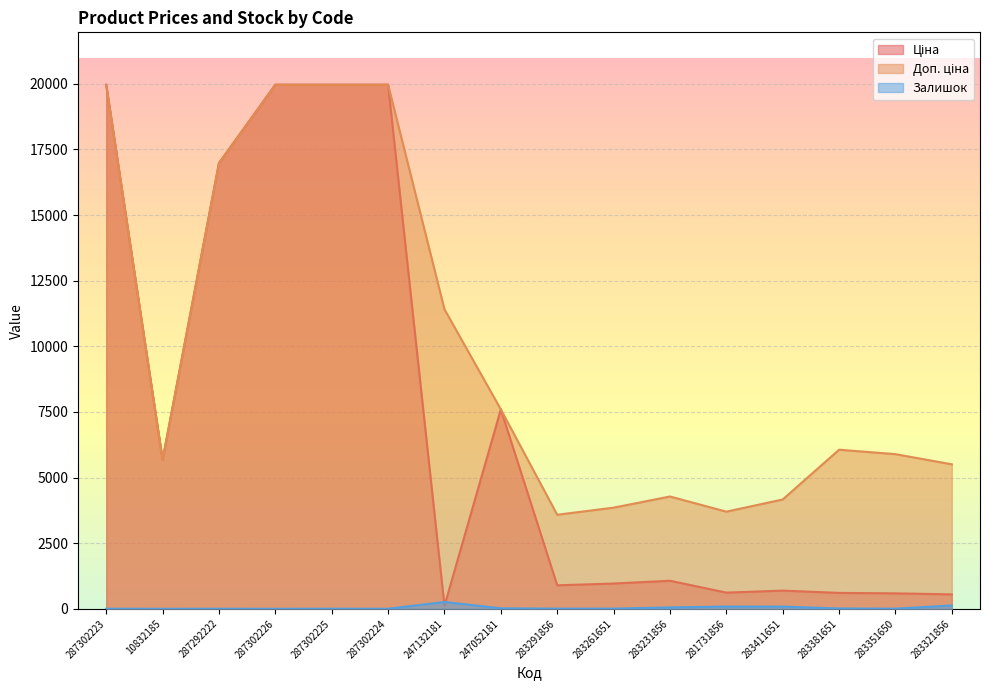

At how many categories does at least one series exceed 866?

16